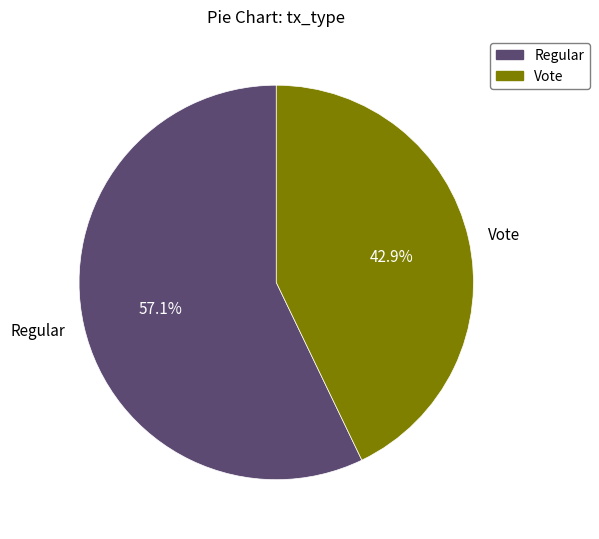

What portion of the pie excludes Vote?

57.1%